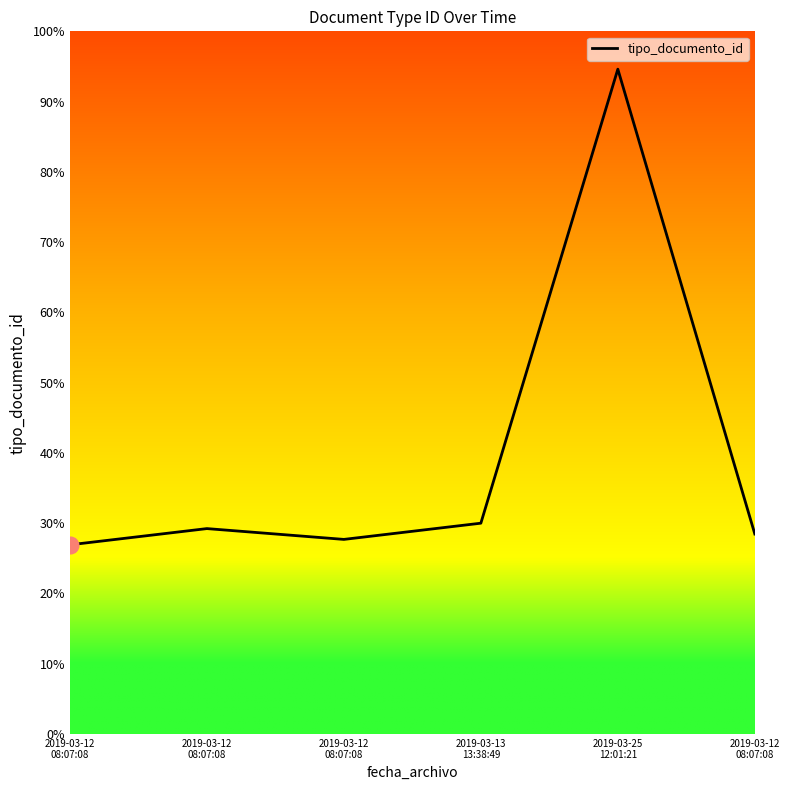

Is this an area chart (filled region under the line)?

No